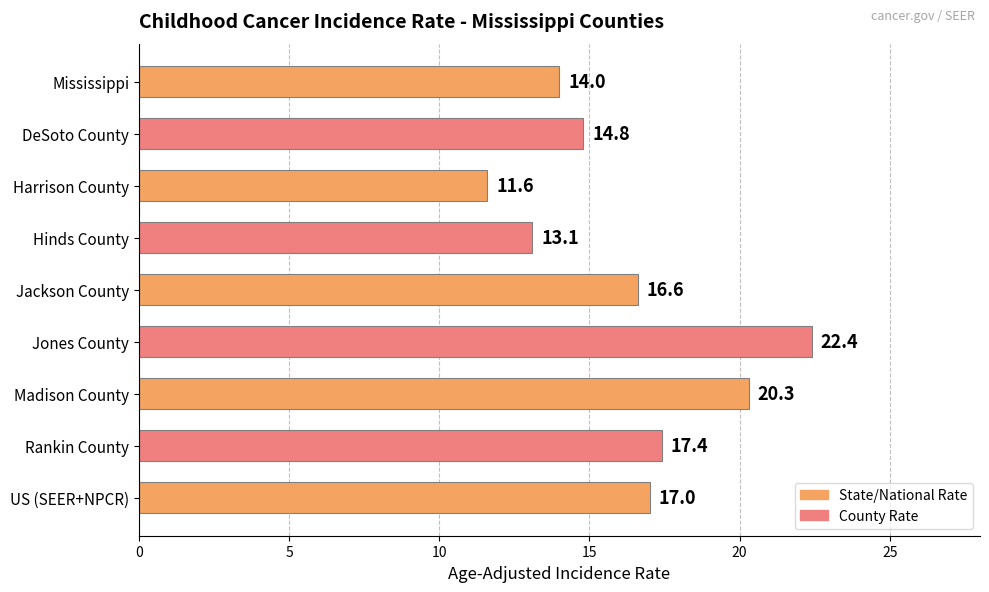

What is the smallest value displayed?

11.6